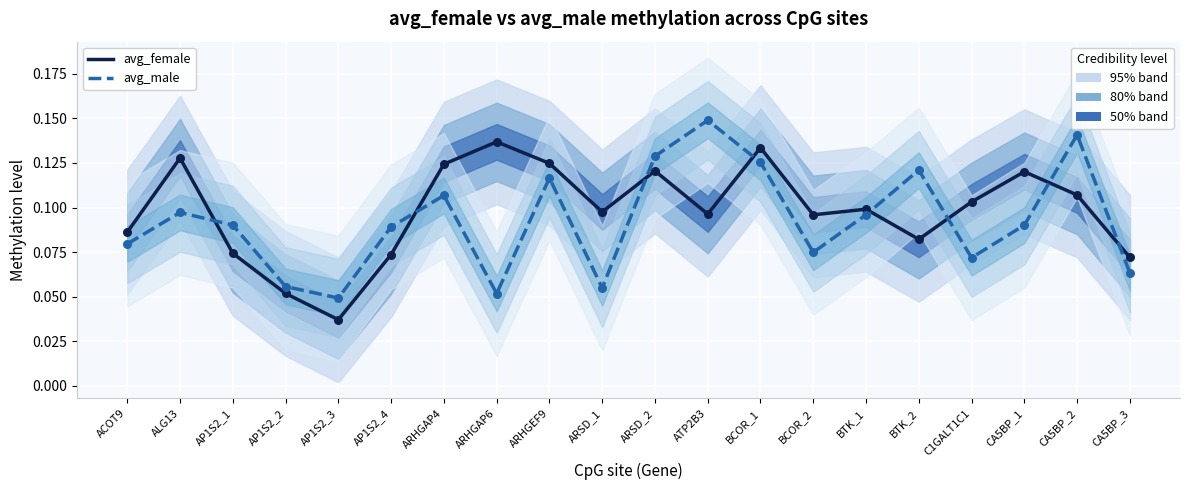

At how many categories does at least one series exceed 0?

20